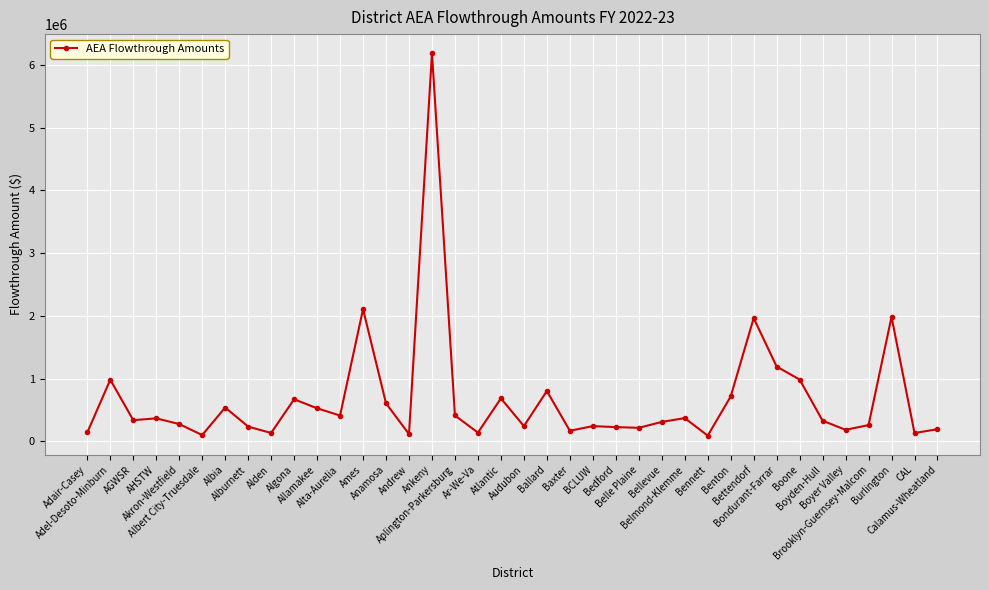

True or false: there are more than 2 points higher than both neighbors.

True